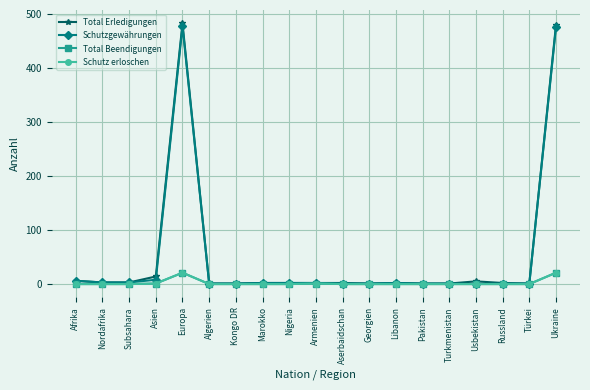

The Total Beendigungen series shows 9 at Europa. True or false?

False